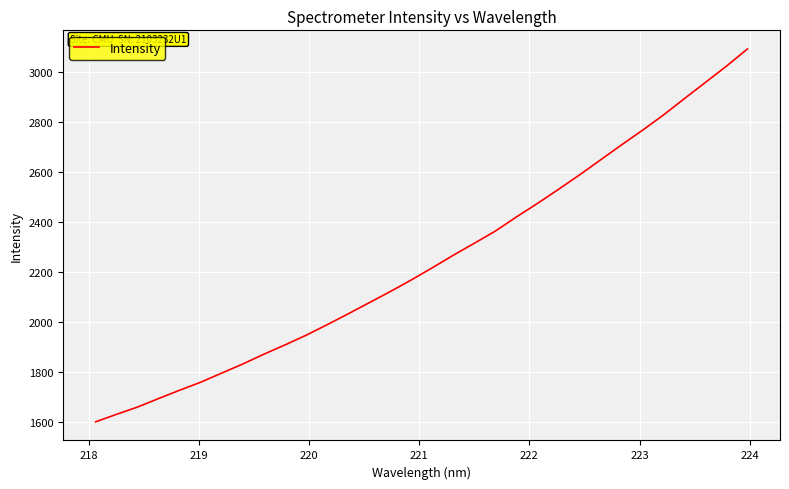

What is the sum of all values?

71928.9